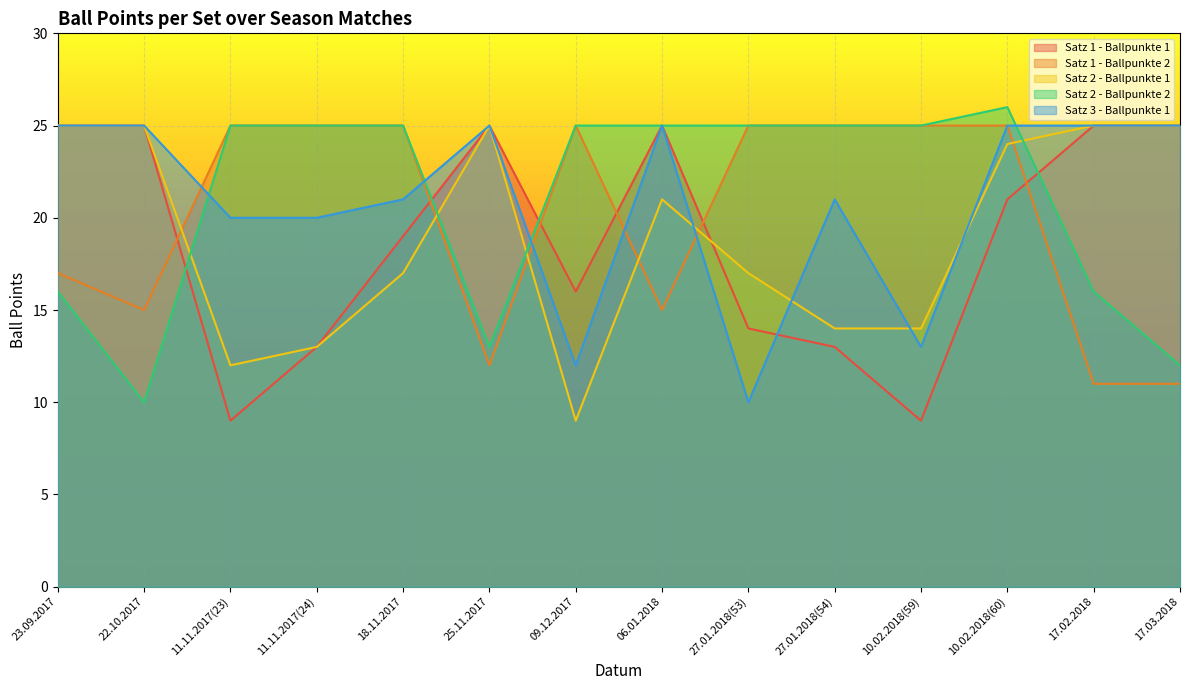

What is the minimum value for Satz 2 - Ballpunkte 2?

10